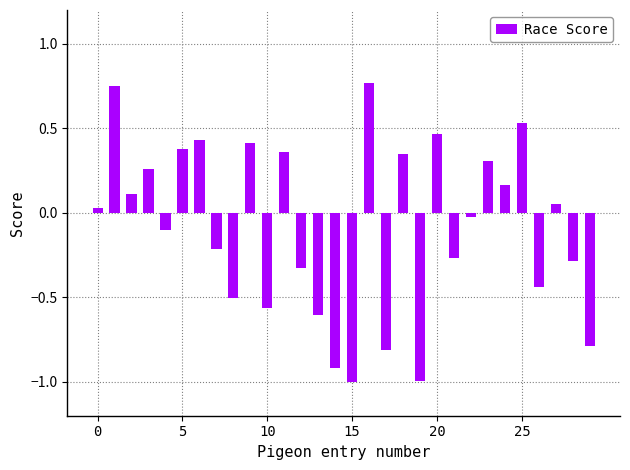

What is the difference between the maximum and second lowest values?

1.8